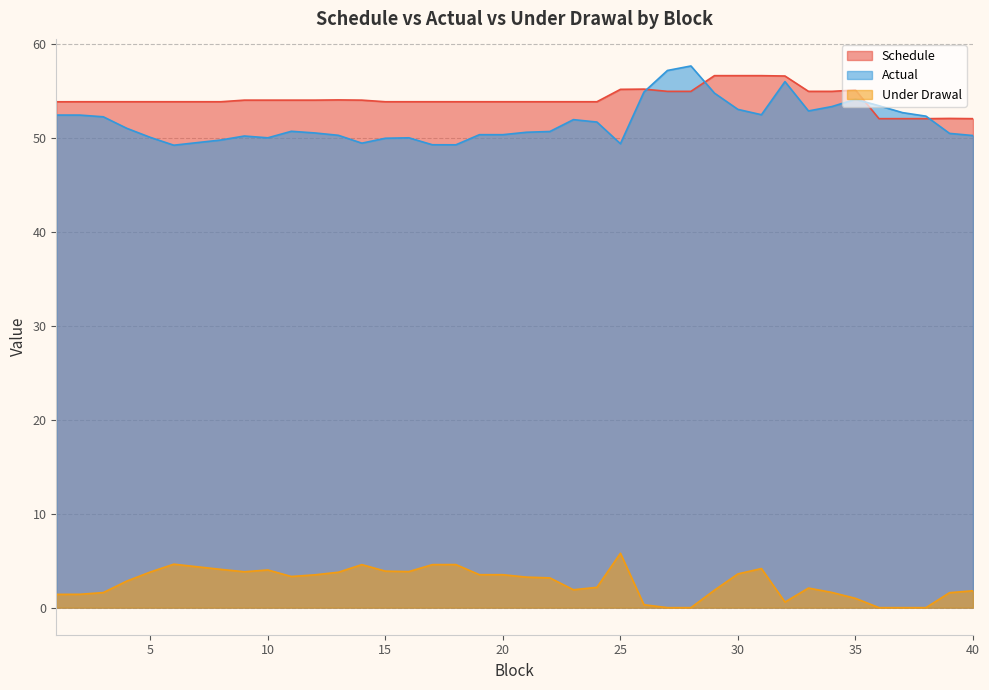

Count the number of data series in this chart.

3